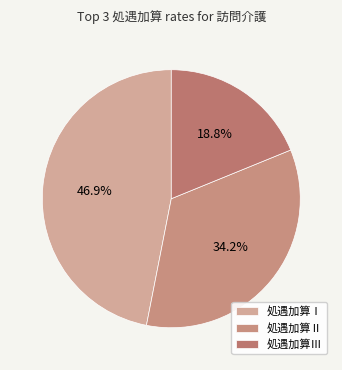

Do 処遇加算Ⅱ and 処遇加算Ⅰ together represent more than half of the pie?

Yes